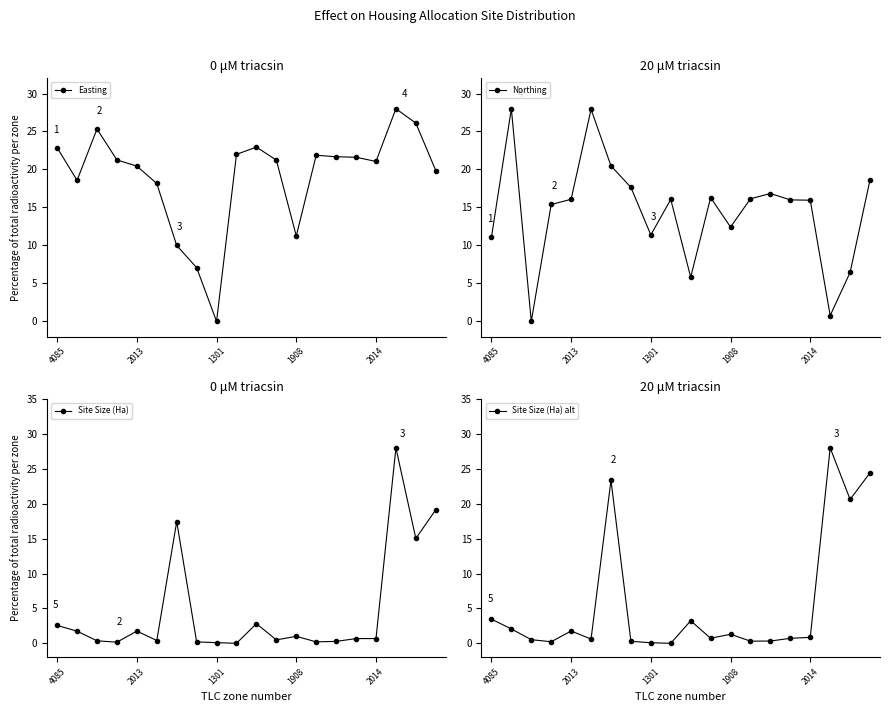

How many times do Northing and Site Size (Ha) cross each other?

3